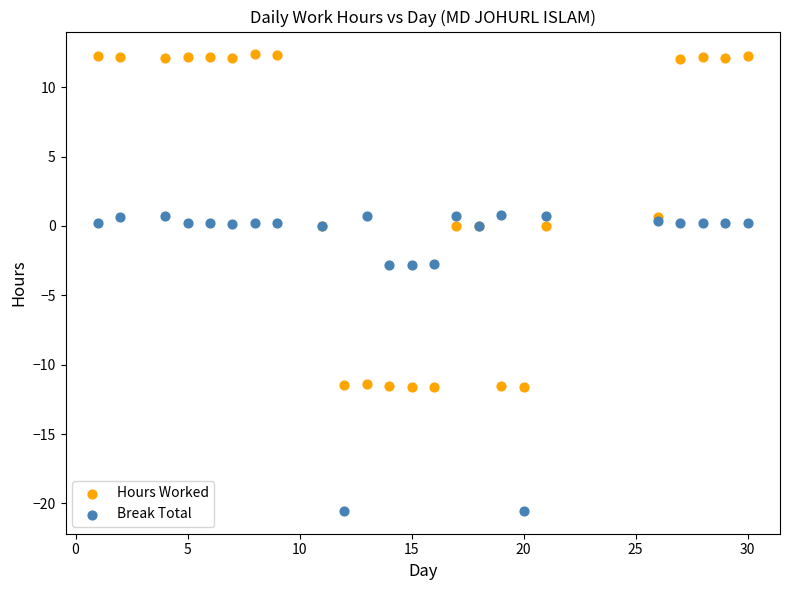

What are all the series names shown in the legend?

Hours Worked, Break Total